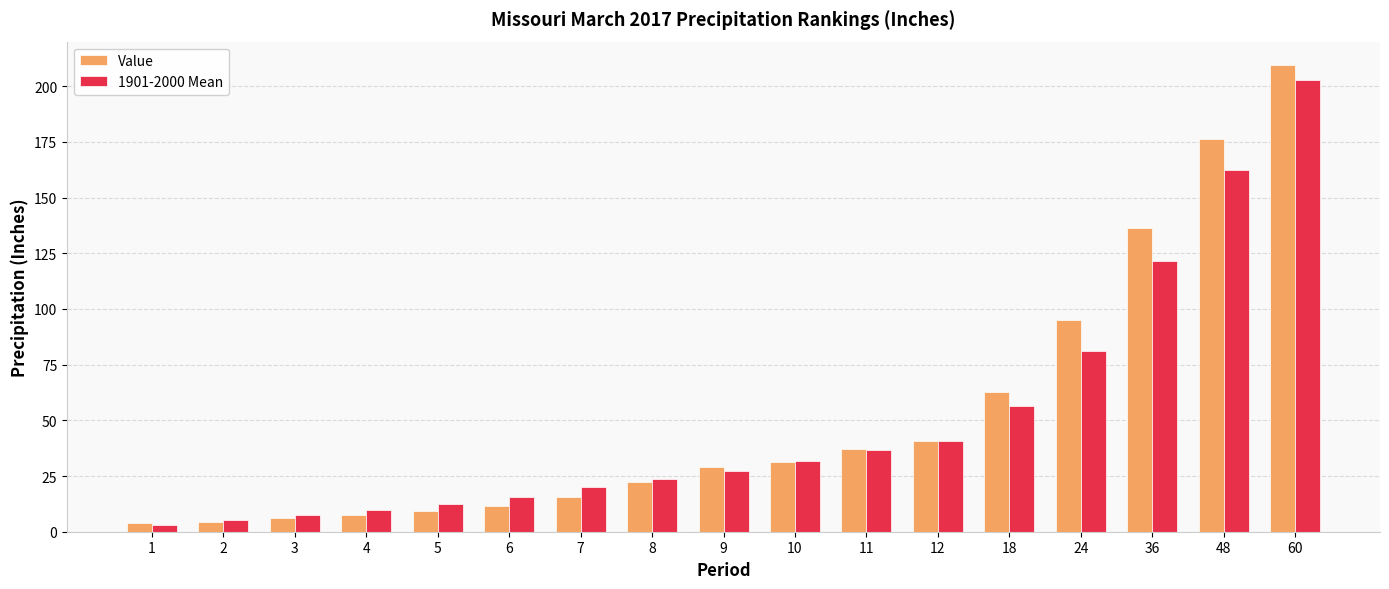

Where does the Value series first go above 28?

9